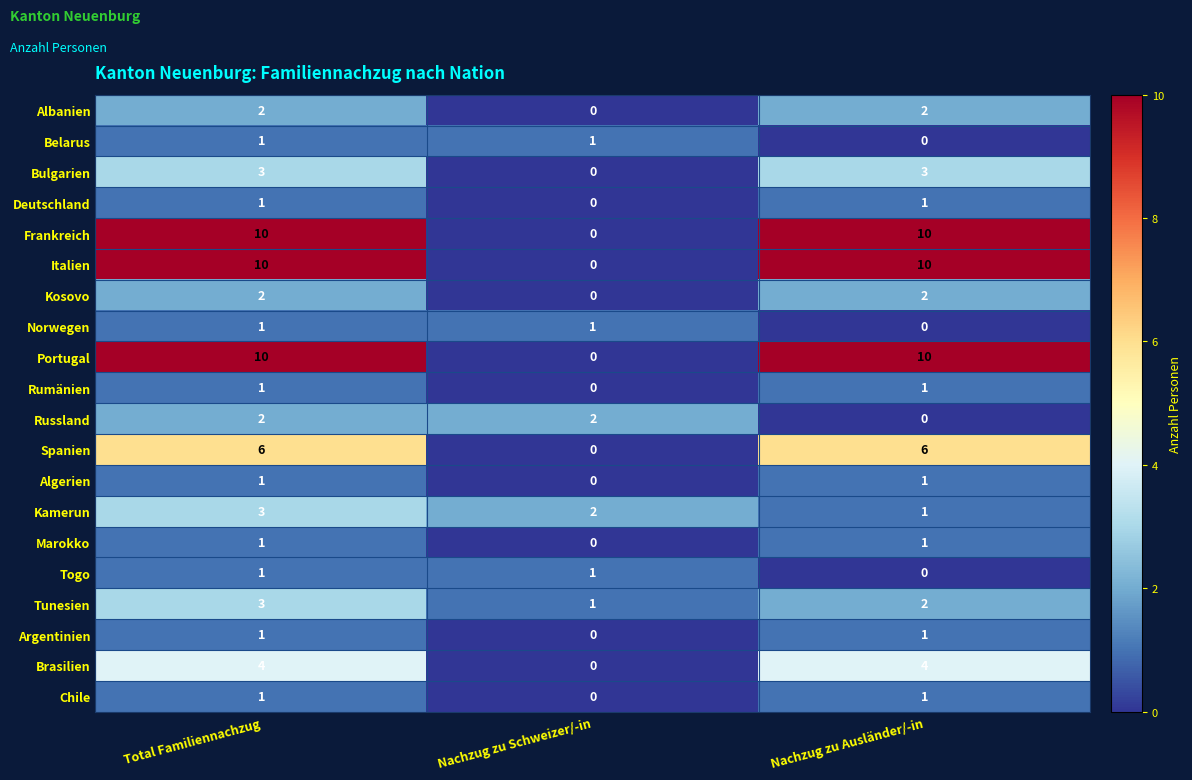

At which category is the sum across all series the highest?

Total Familiennachzug